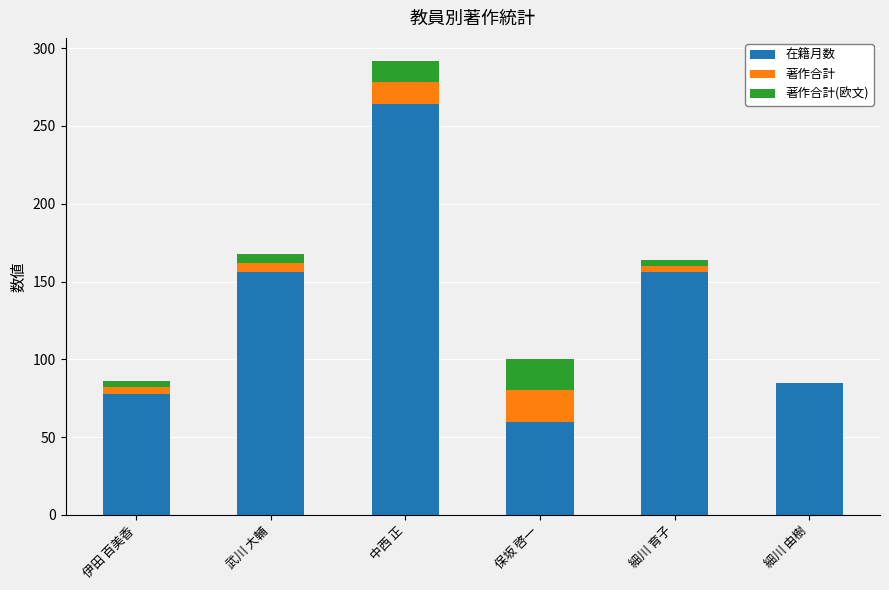

At which category is the sum across all series the highest?

中西 正